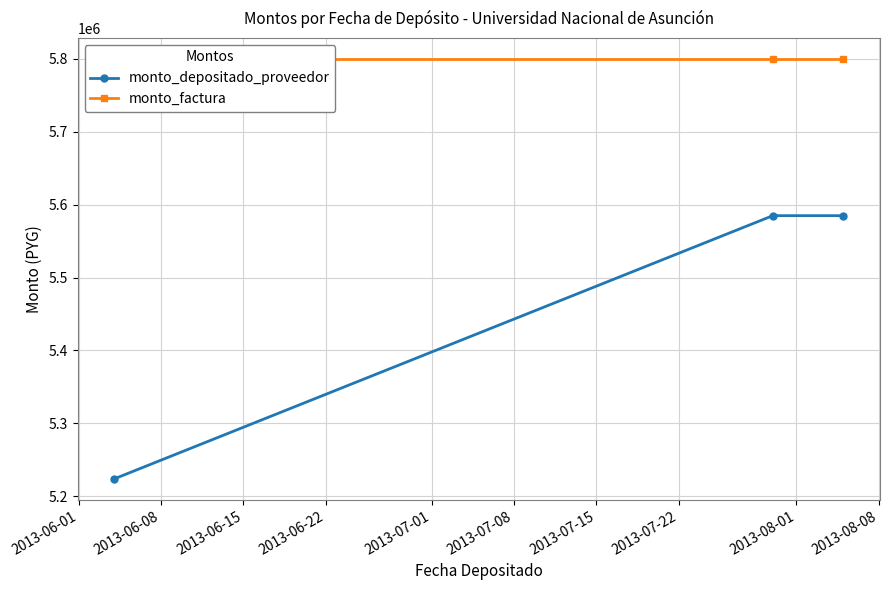

What is the value of the monto_depositado_proveedor point at the 3rd from the left?

5585014